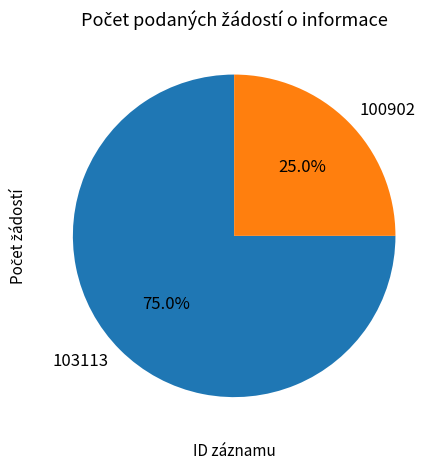

Is there a majority slice in this chart?

Yes